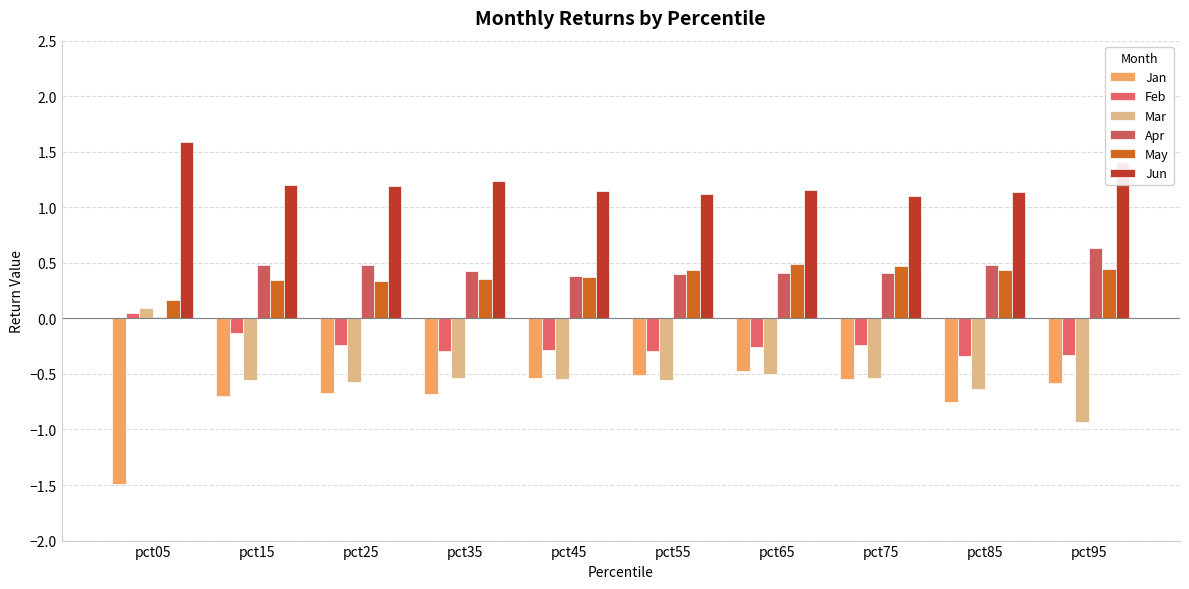

The value of Apr at pct55 is 0.2. True or false?

False